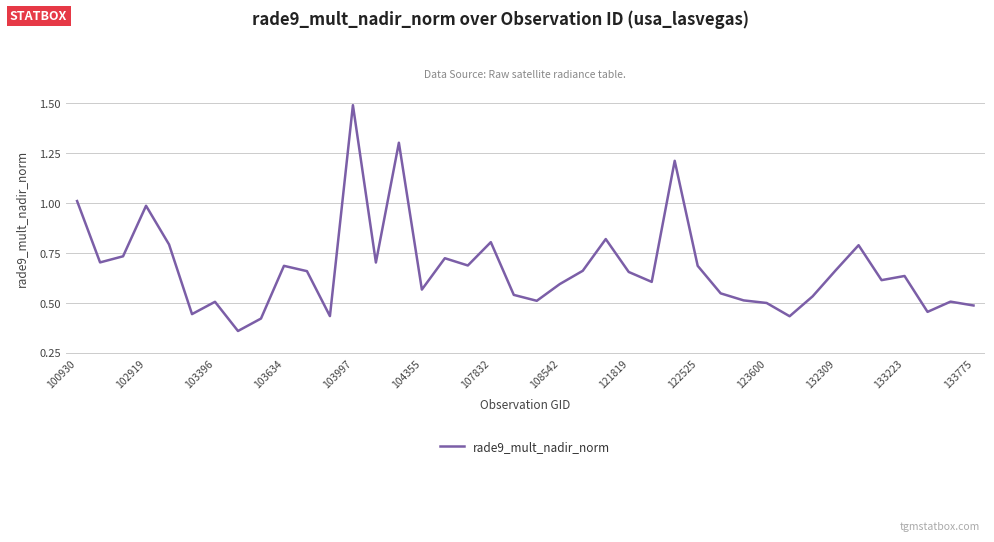

What is the sum of all values?

27.0